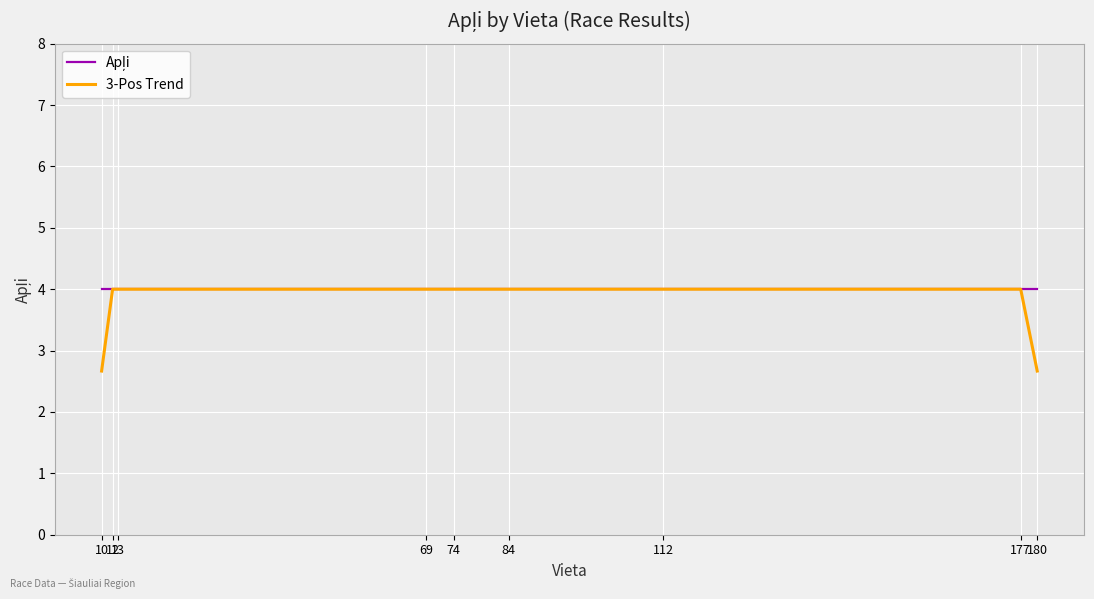

The value of 3-Pos Trend at 112 is 4.0. True or false?

True